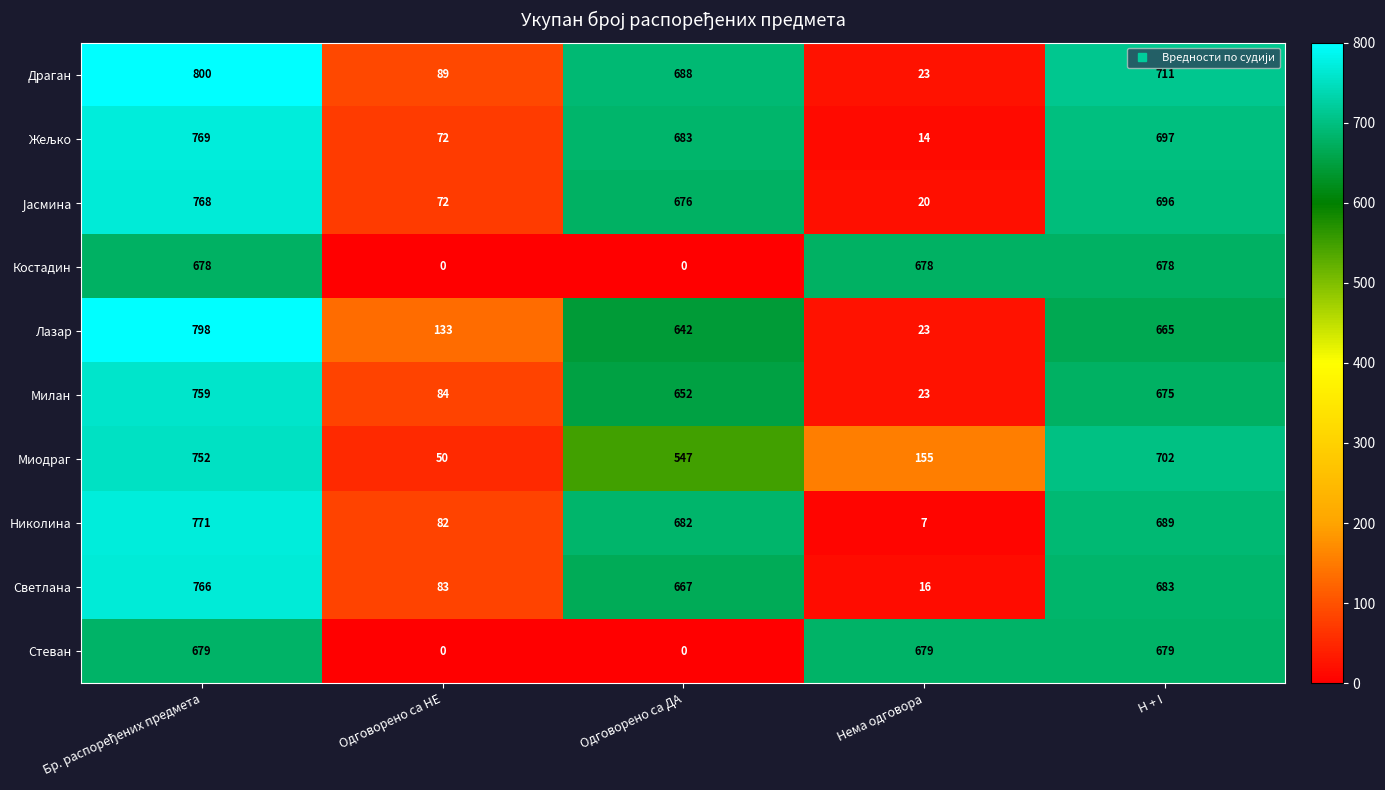

The value of Милан at Нема одговора is 23. True or false?

True